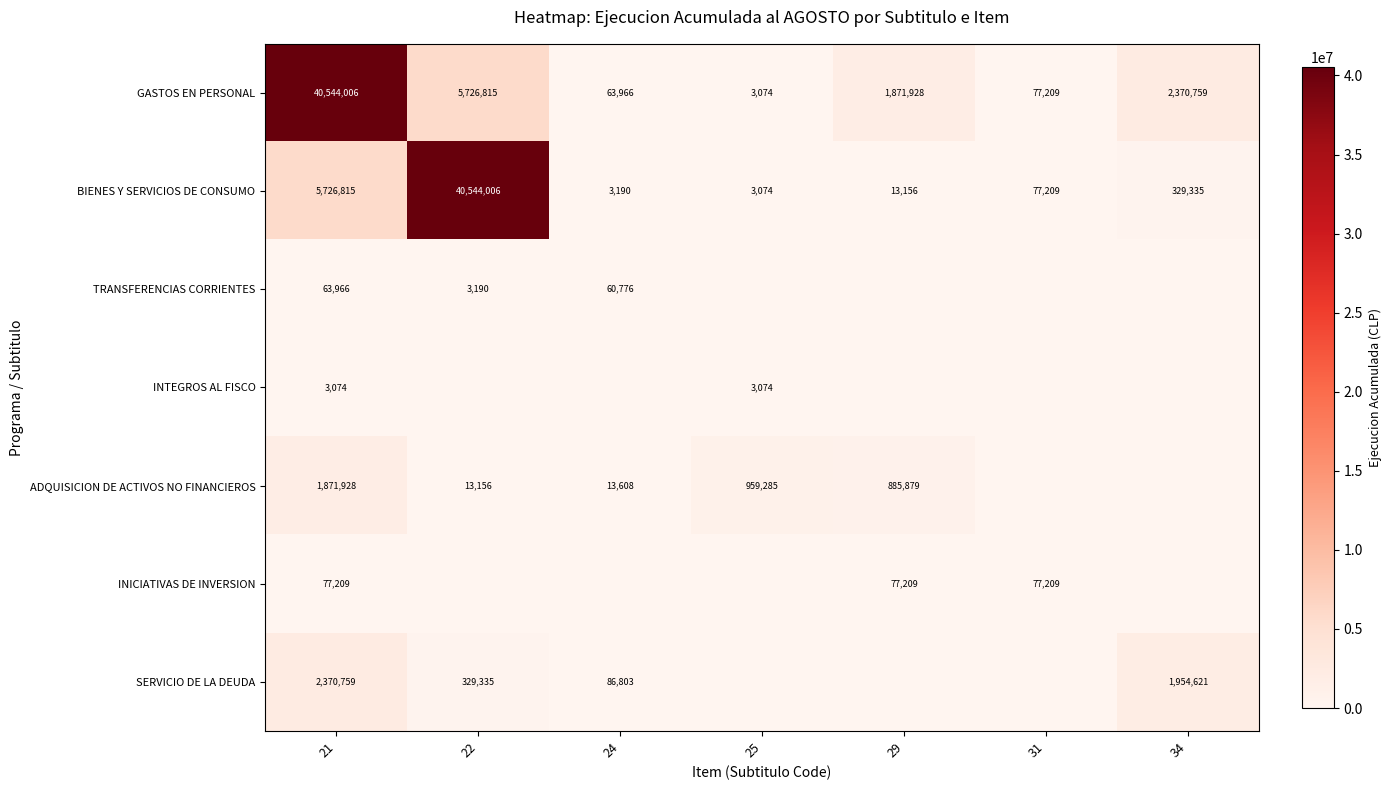

Which series has the widest spread of values?

GASTOS EN PERSONAL